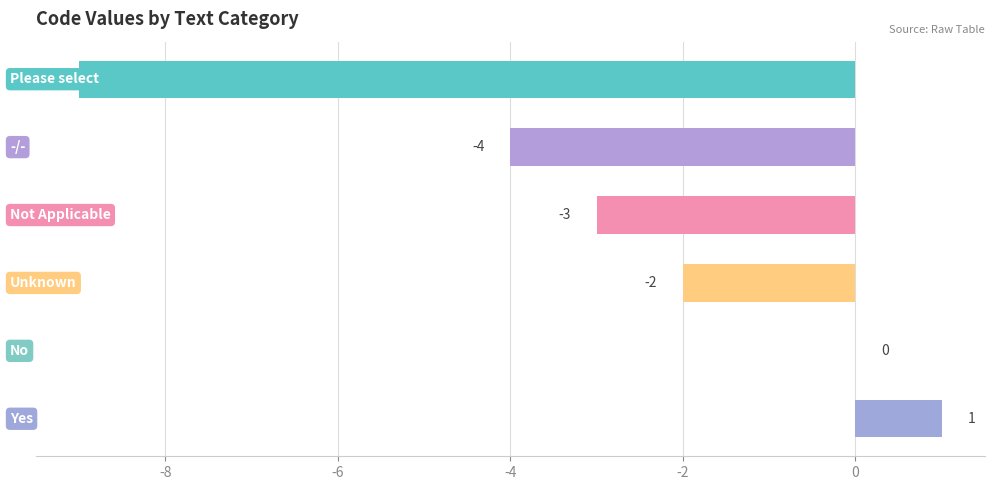

How many values are between -4 and 0?

4